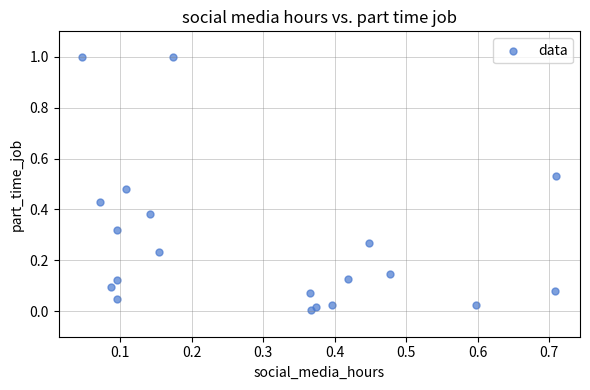

What is the range of X values (max minus min)?

0.7